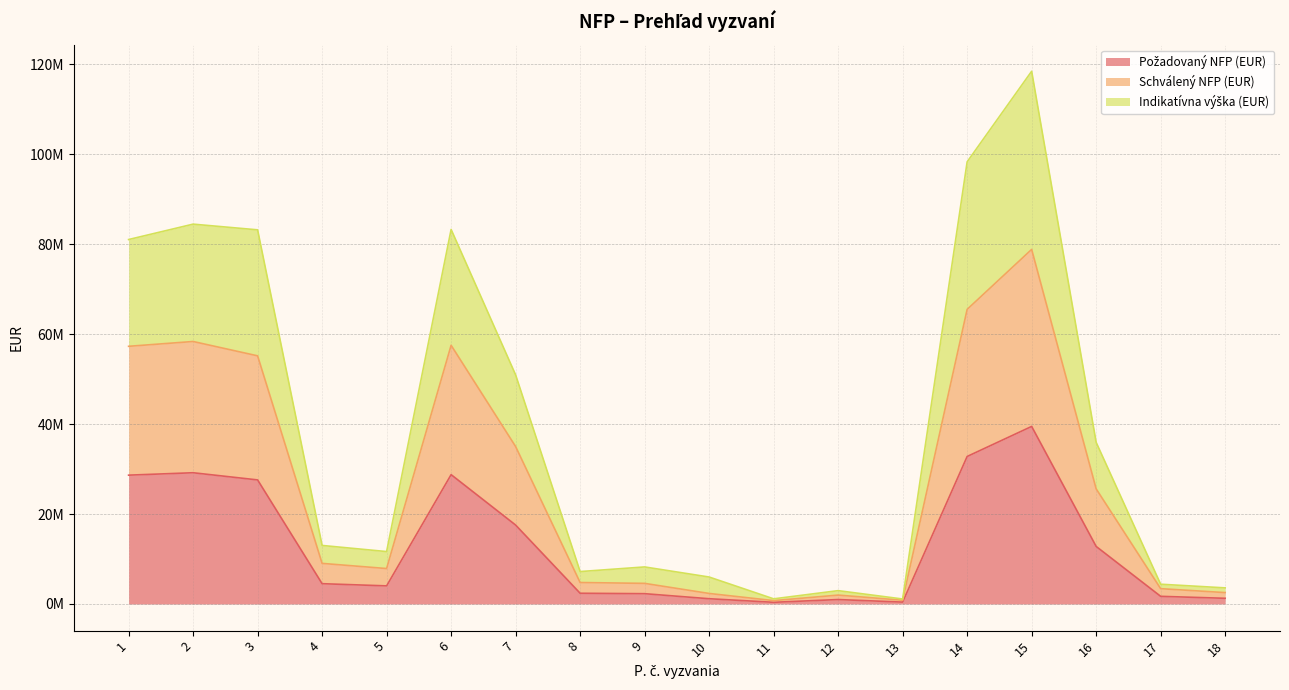

True or false: Požadovaný NFP (EUR) has a value of 1171257.4 at 10.

True